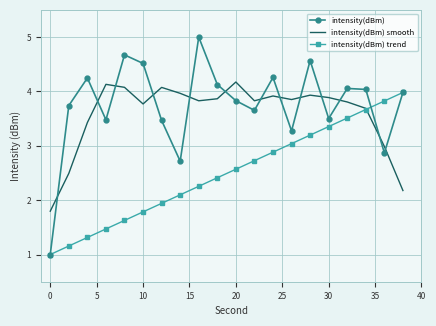

True or false: intensity(dBm) trend and intensity(dBm) smooth intersect in this chart.

True